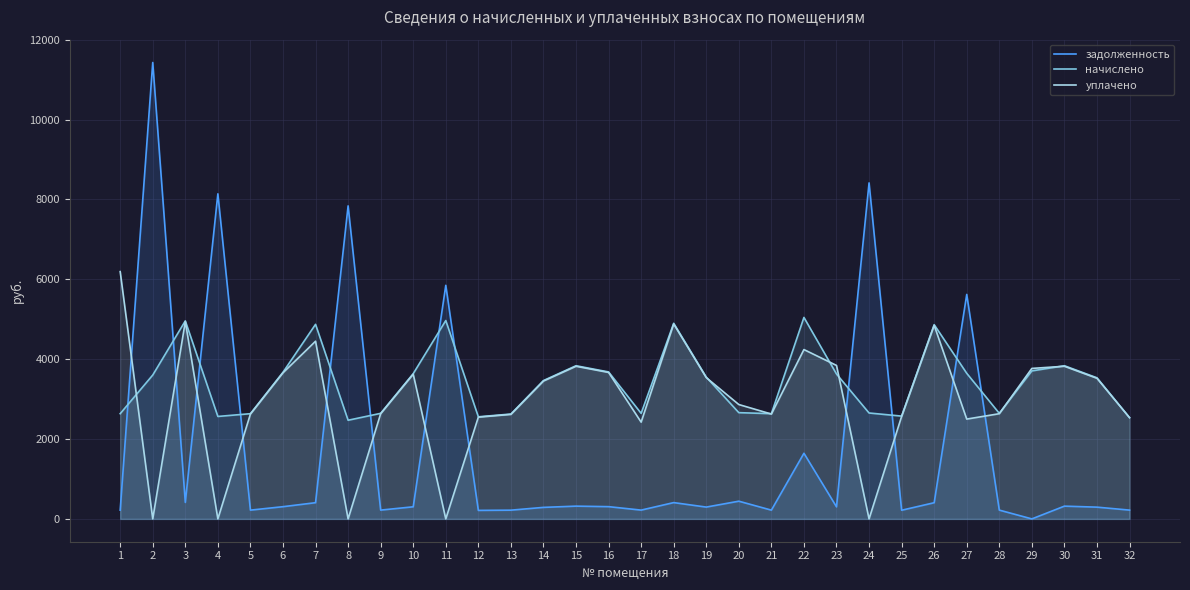

What is the value of the начислено point at the 30th from the left?

3836.2